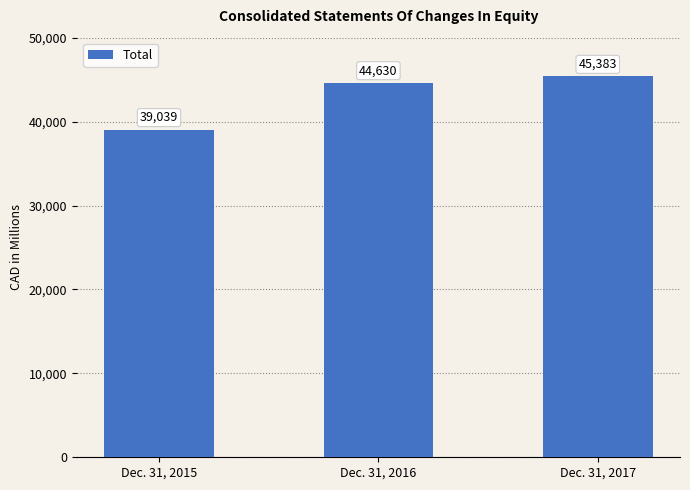

What value does the data have at Dec. 31, 2015, to the nearest 50?

39050